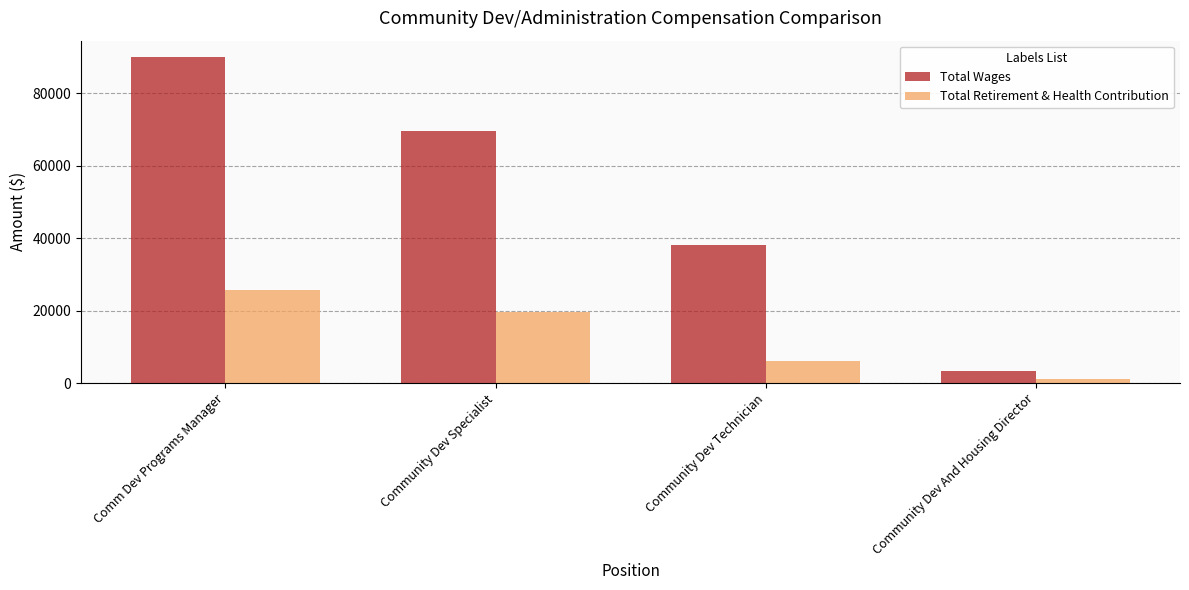

Between Community Dev Specialist and Community Dev And Housing Director, which series saw the biggest shift?

Total Wages